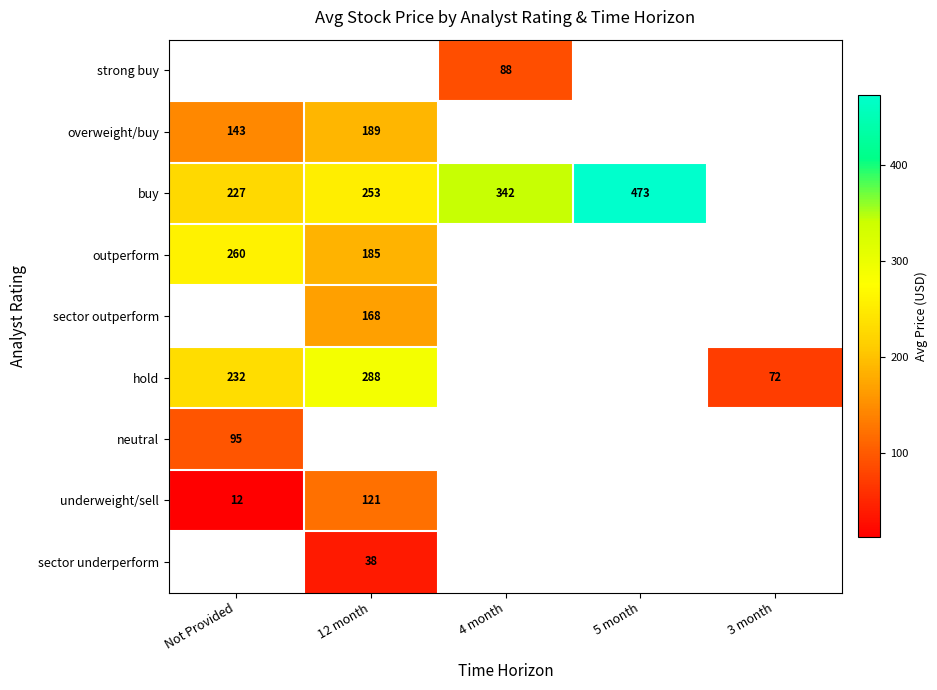

What is the maximum value shown in the chart?

472.6